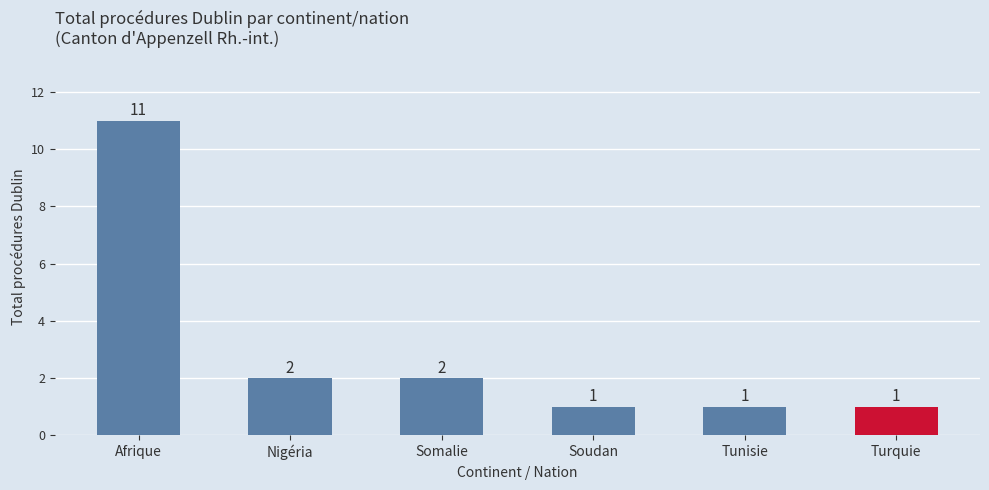

What is the smallest value displayed?

1